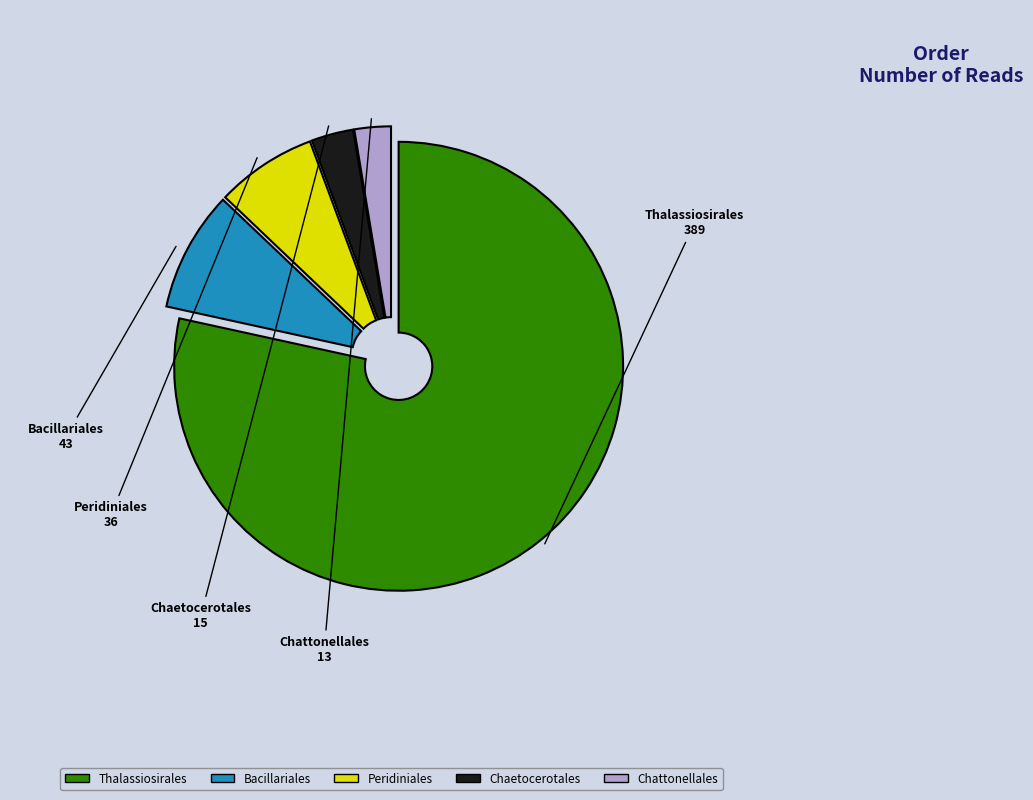

Is there a majority slice in this chart?

Yes